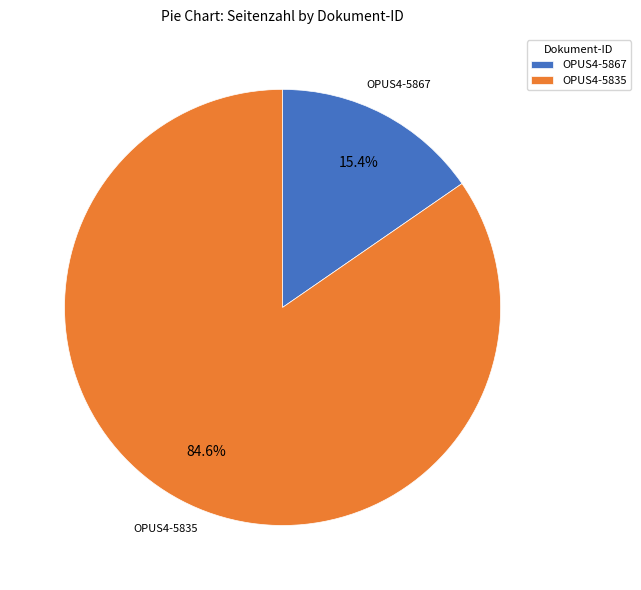

What portion of the pie excludes OPUS4-5867?

84.6%